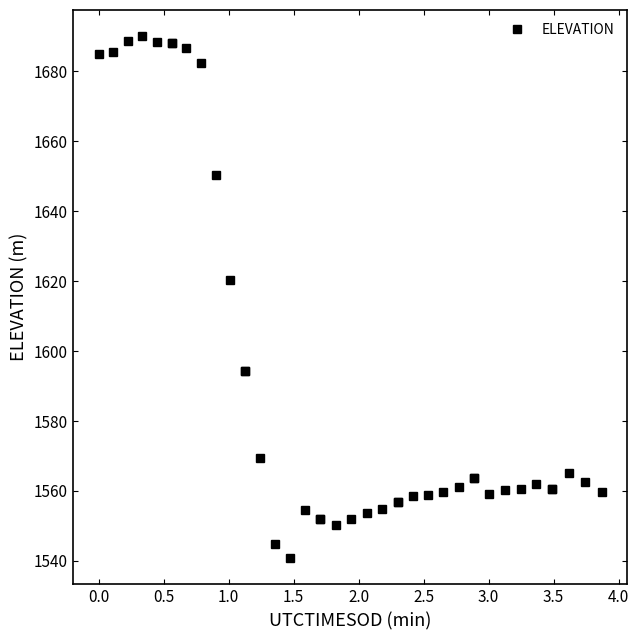

What is the value of the 8th point from the left?

1686.7